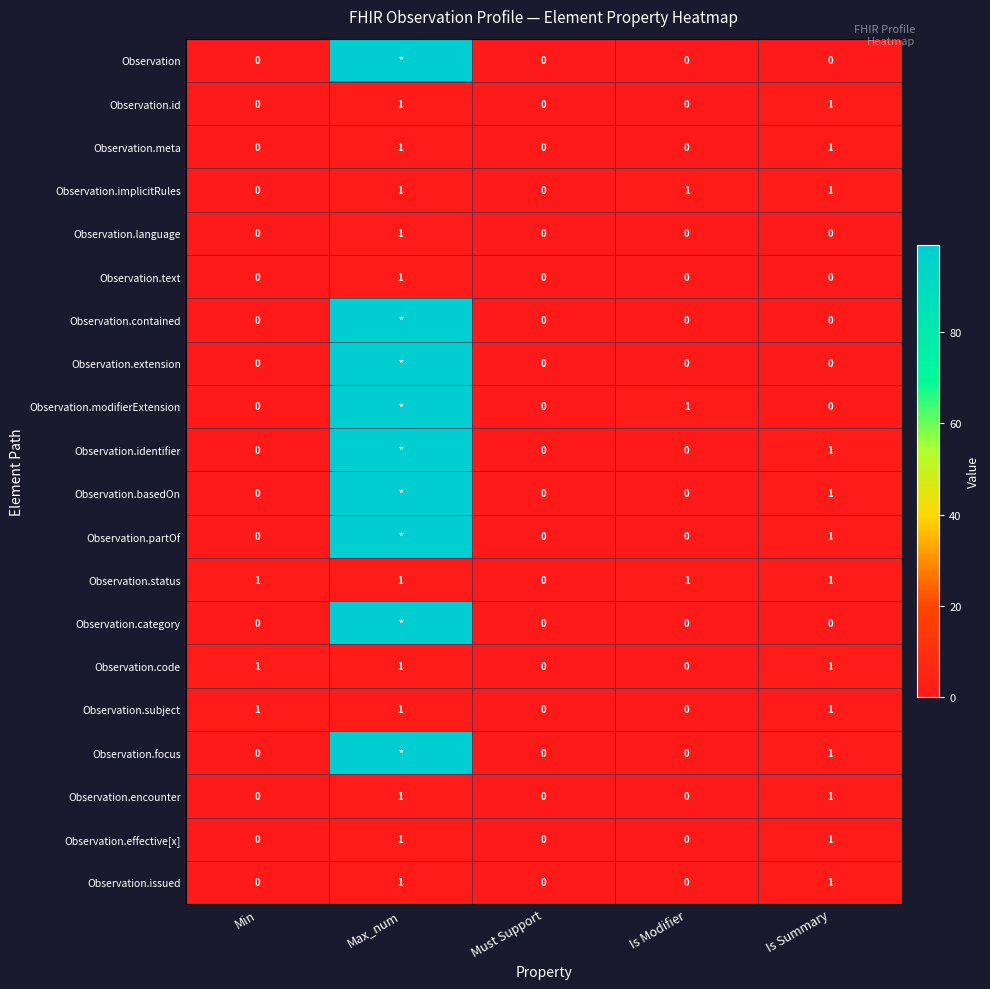

What is the total value across all series at Min?

3